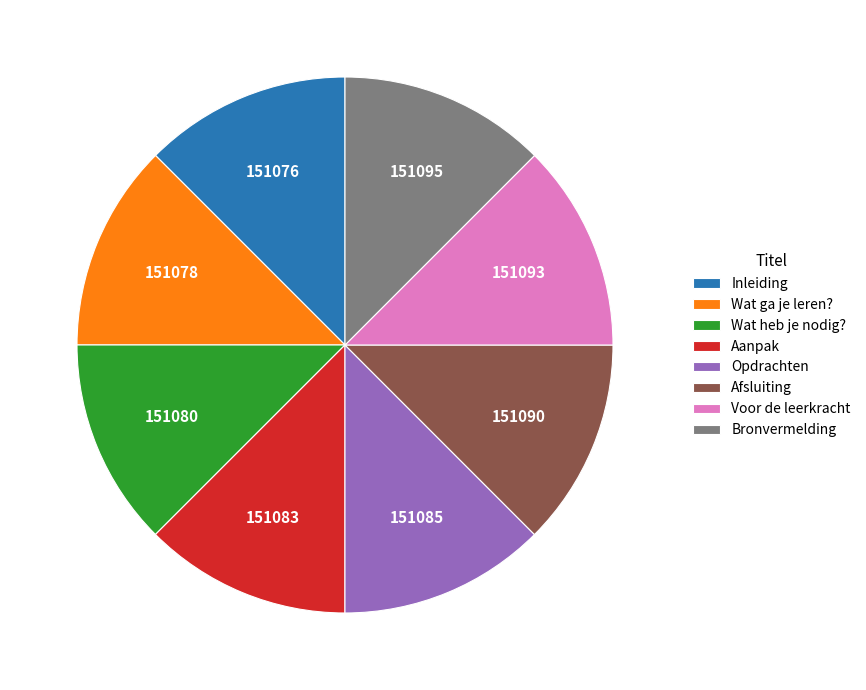

Is there a majority slice in this chart?

No